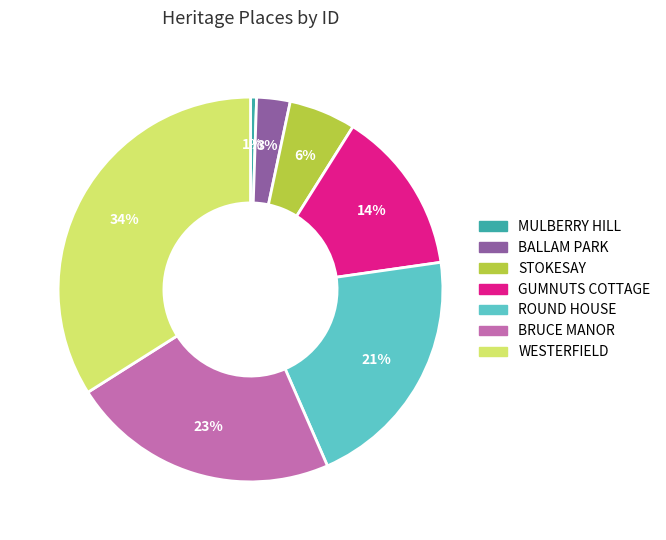

Between MULBERRY HILL and BALLAM PARK, which is larger?

BALLAM PARK